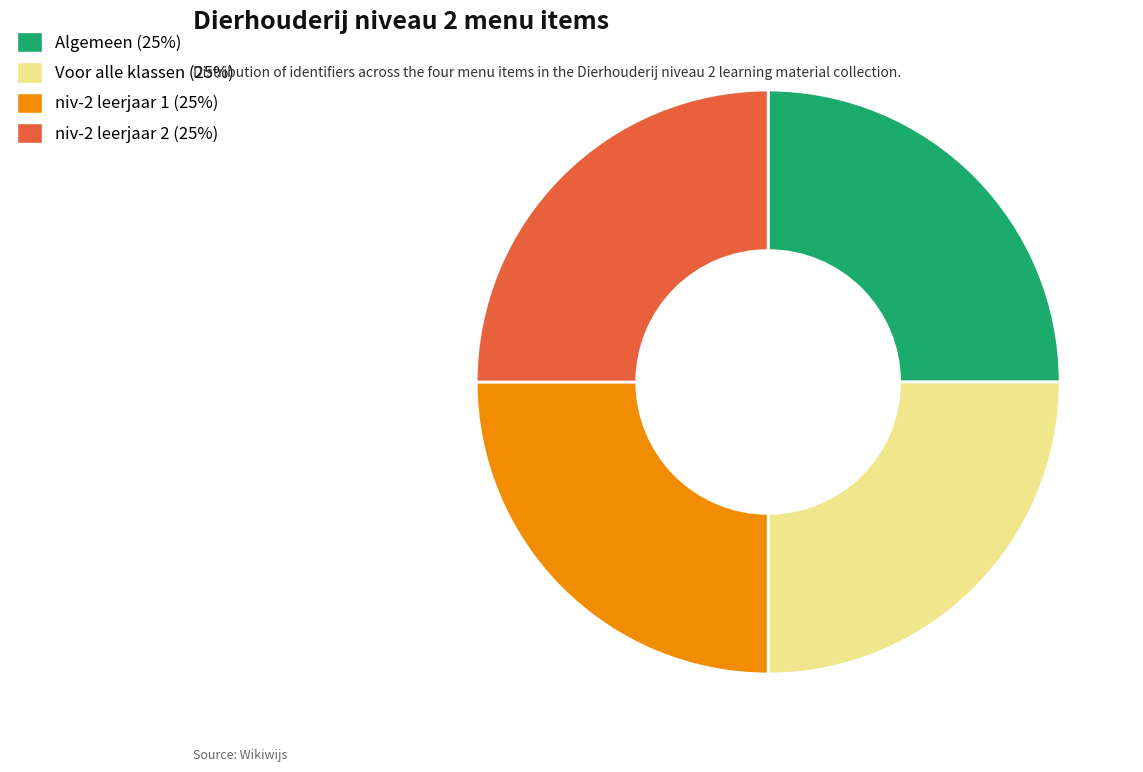

Does any single category account for the majority?

No